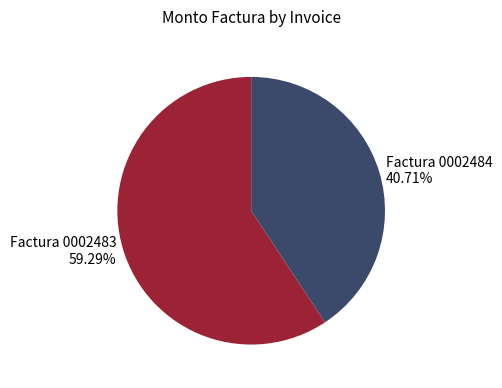

How many slices are in this pie chart?

2